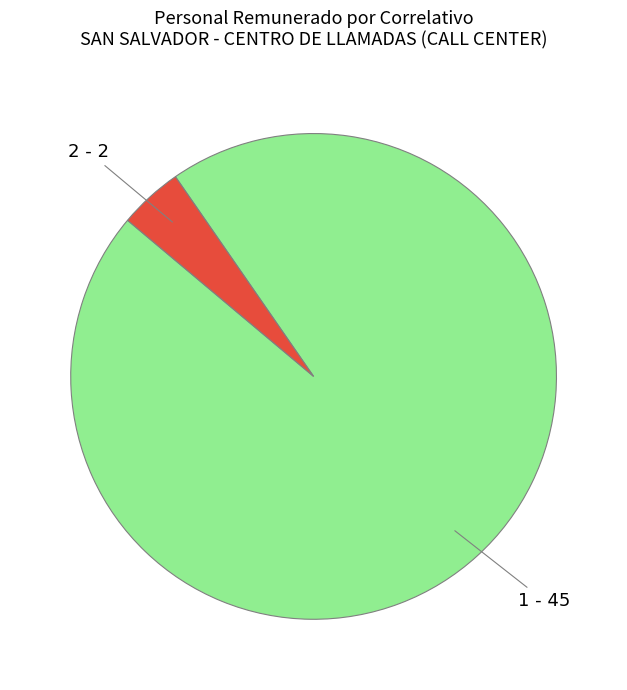

How many segments does this pie chart have?

2